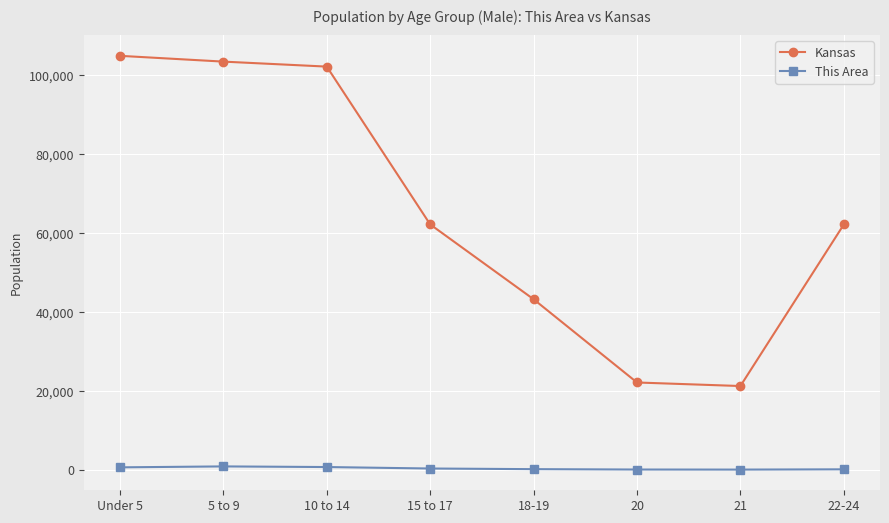

Read the This Area value at 15 to 17, to the nearest 50.

300